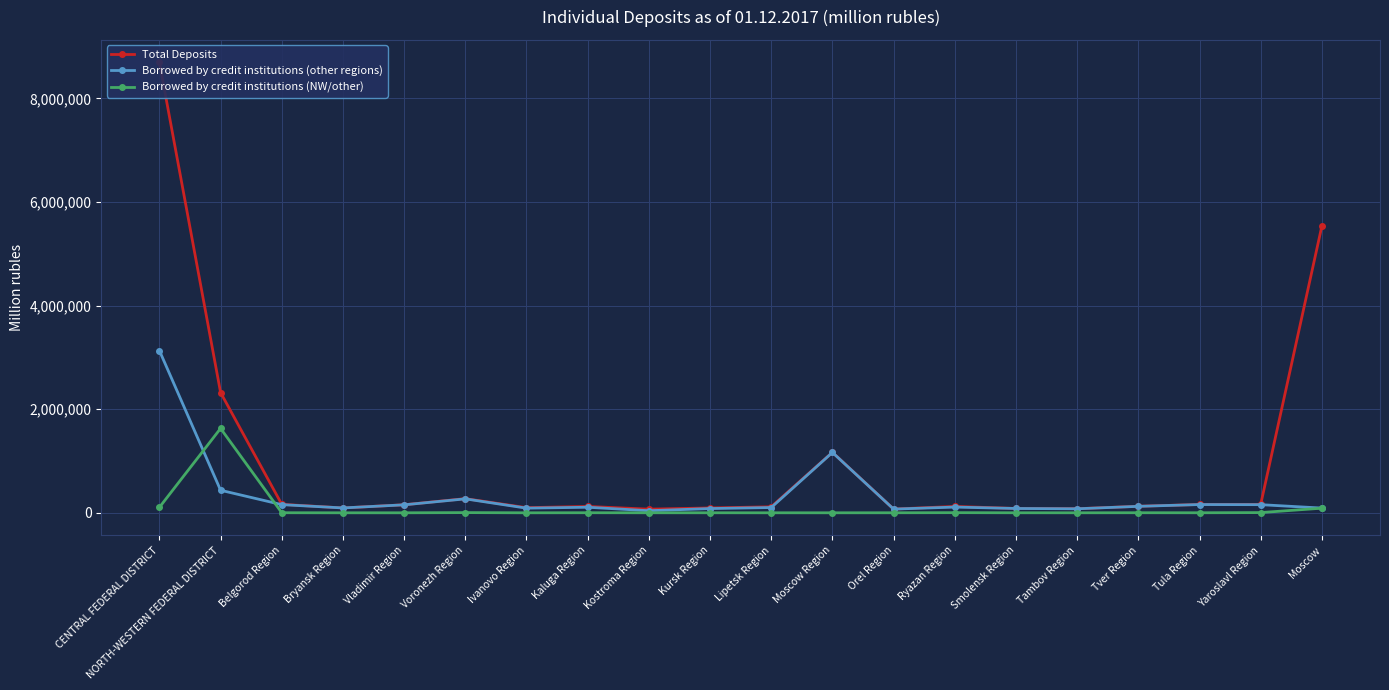

What is the maximum value shown in the chart?

8695251